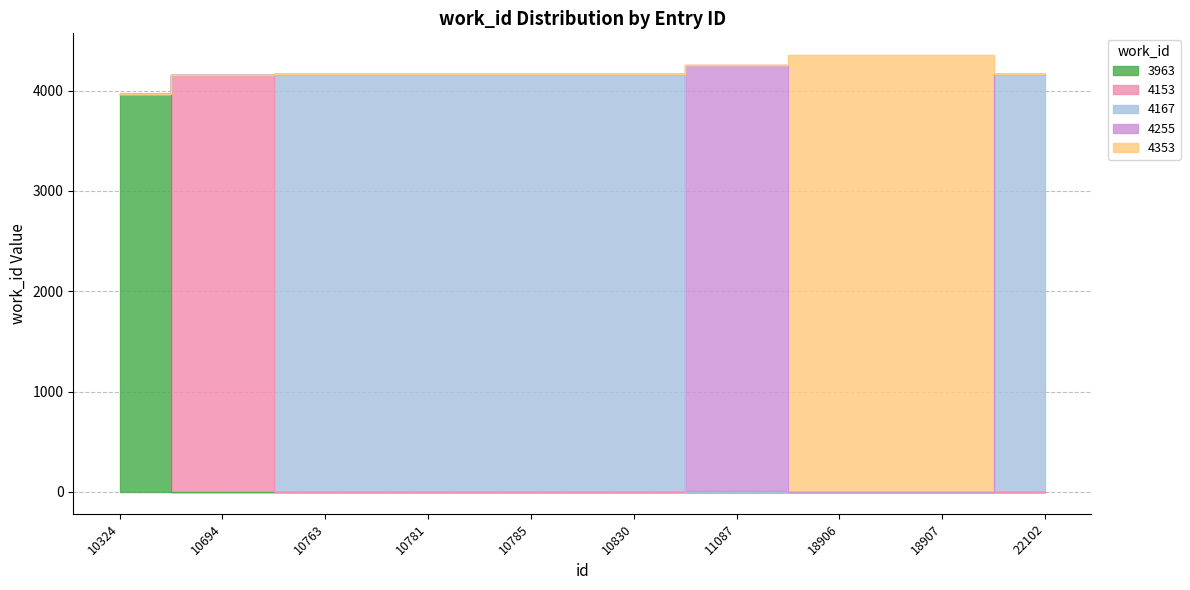

Does the chart have visible grid lines?

Yes